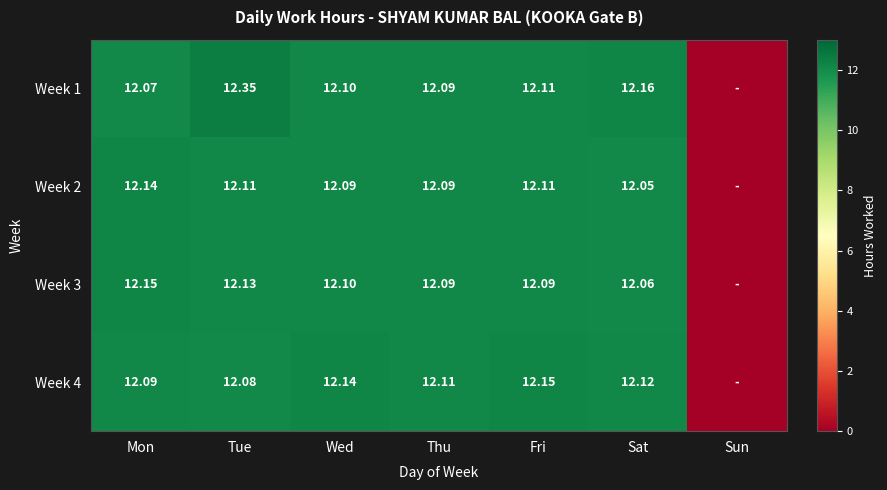

Is the value of Week 3 at Thu greater than the value of Week 1 at Tue?

No